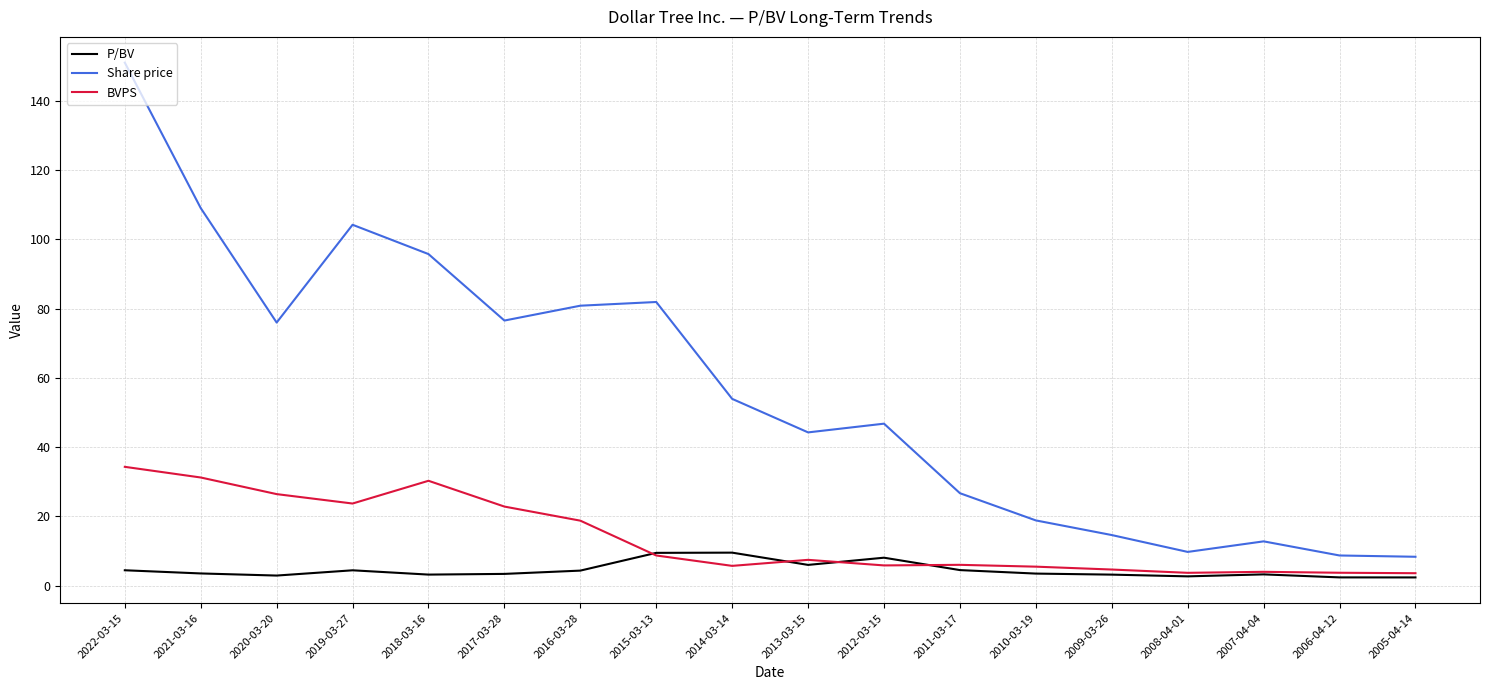

List the series in order of their overall mean, highest first.

Share price, BVPS, P/BV